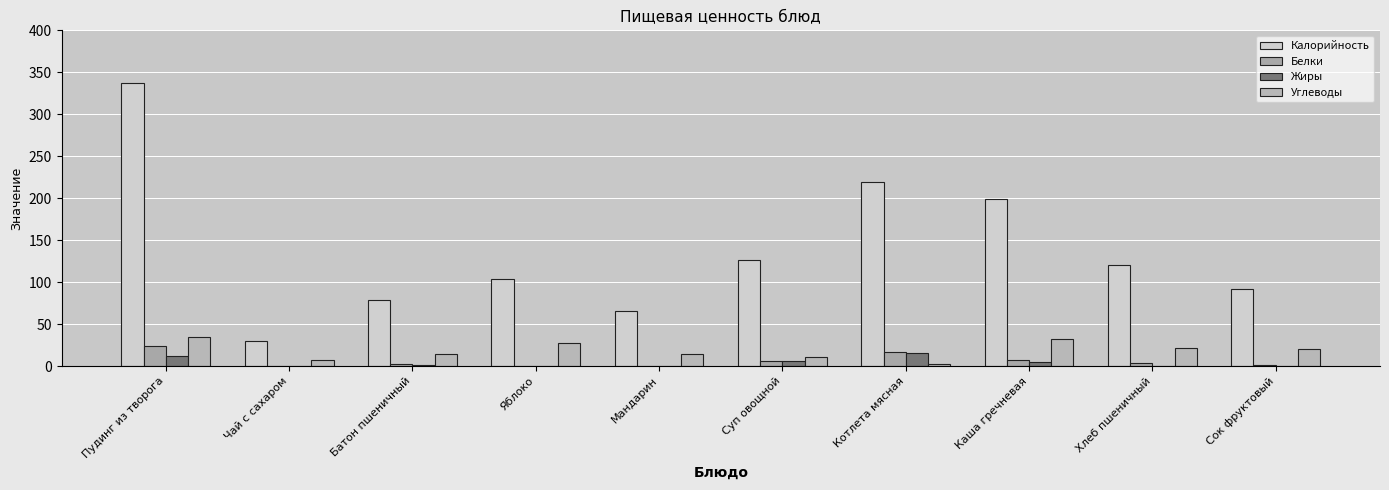

Where does the Белки series first go above 3?

Пудинг из творога